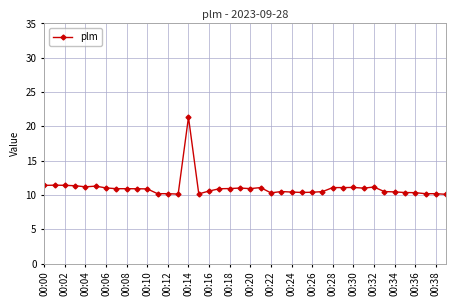

What is the difference between the second highest and second lowest values?

1.3